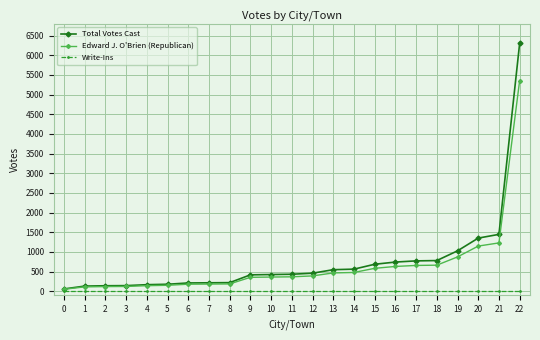

Which series has the largest range (max minus min)?

Total Votes Cast